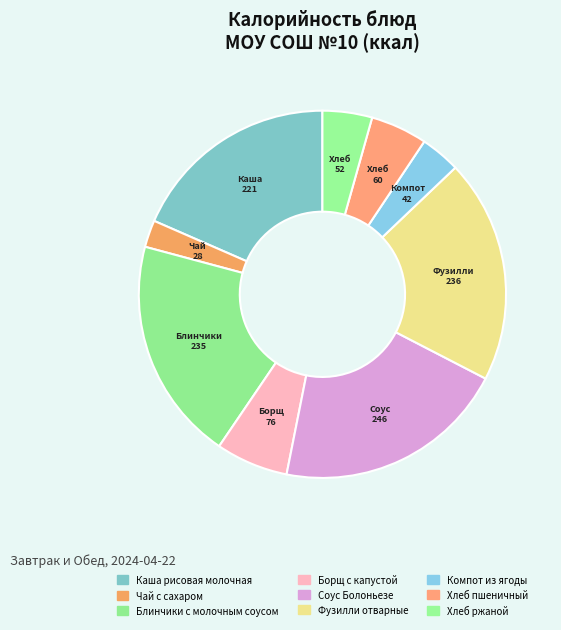

What percentage is NOT represented by Хлеб пшеничный?

95.0%